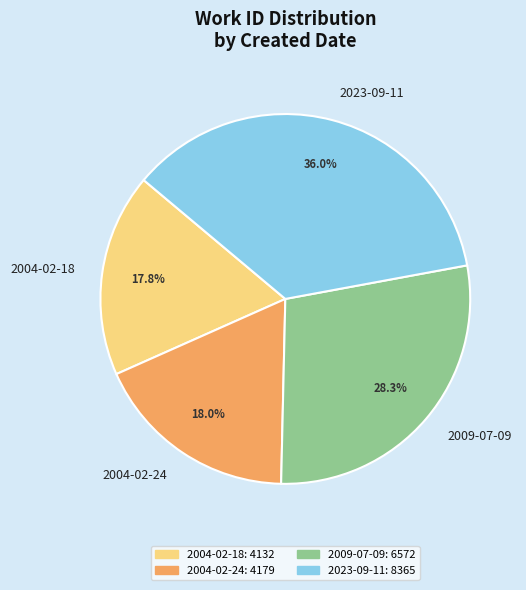

Is there any slice that represents more than half of the pie?

No